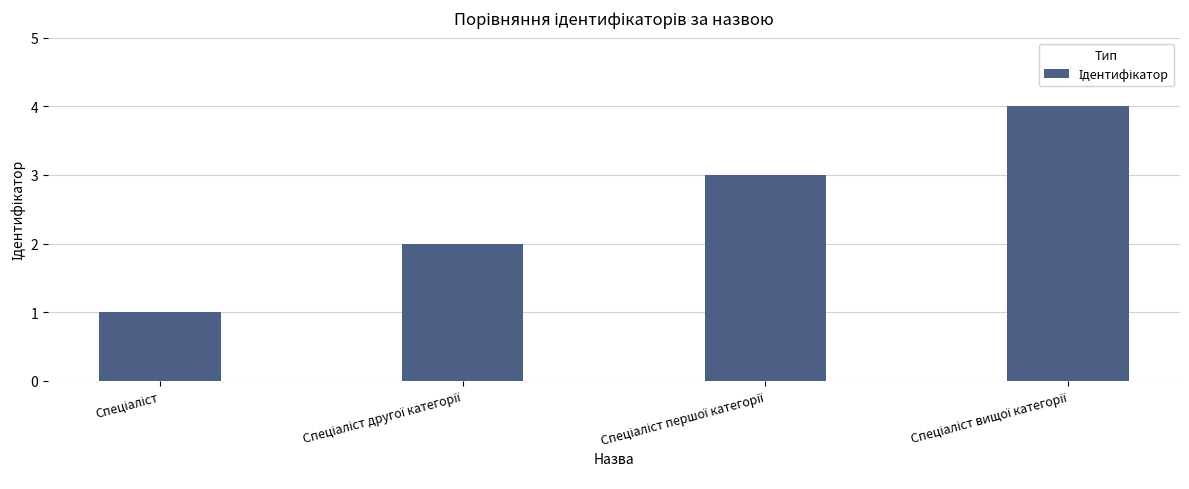

What is the difference between the maximum and minimum values?

3